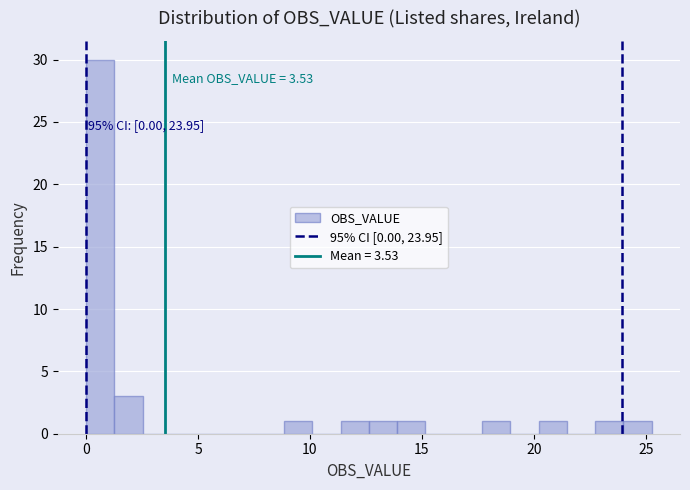

Around what value on the x-axis is the tallest bar? Give the approximate position of its centre, as read against the axis.

0.5